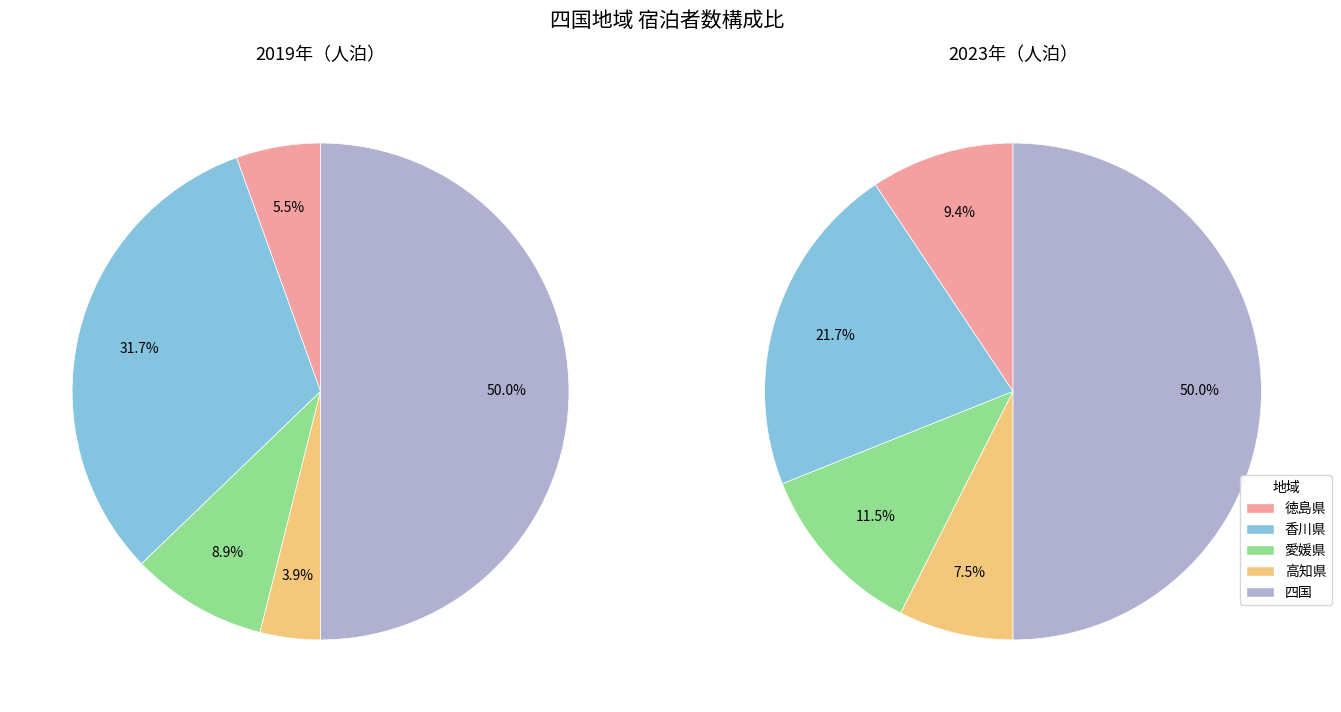

Count the number of slices in the pie.

5